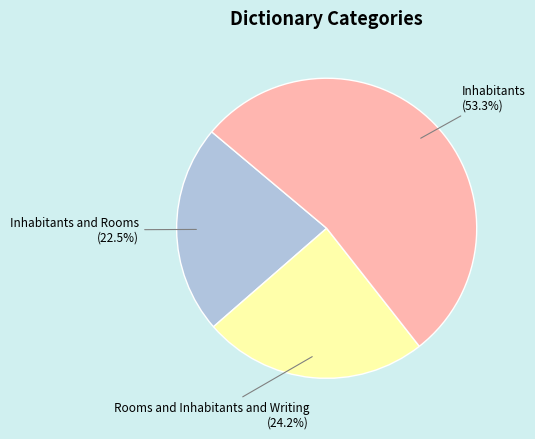

Which slice is the largest?

Inhabitants